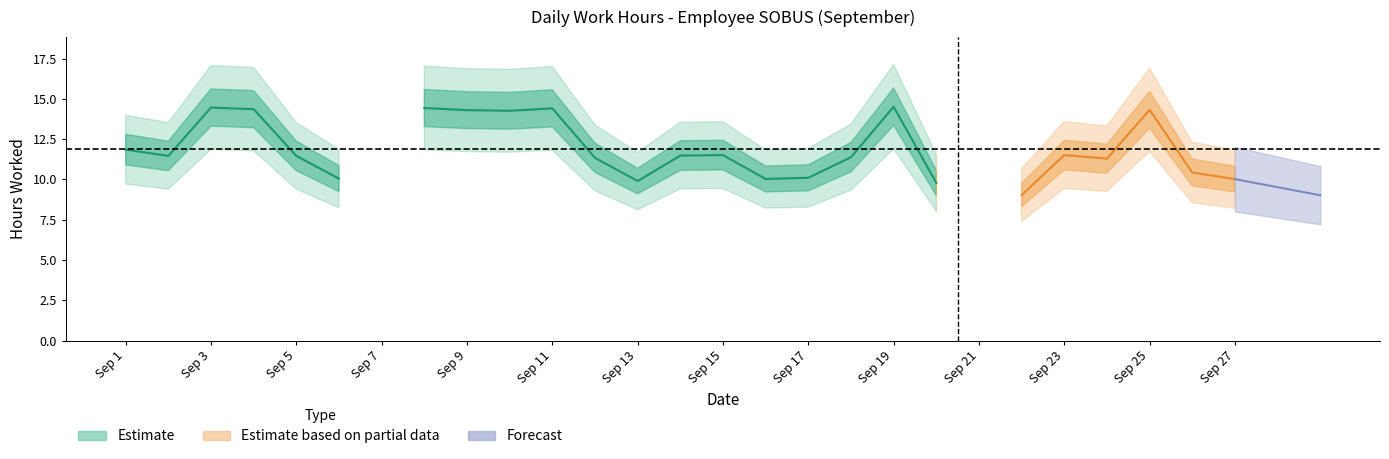

What is the maximum value shown in the chart?

14.5